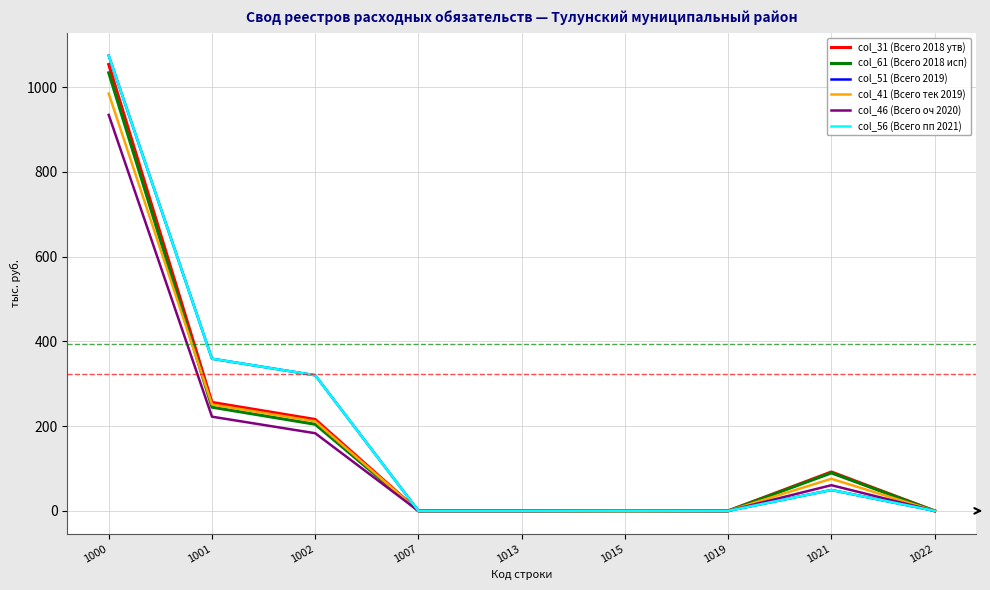

Is this an area chart (filled region under the line)?

No